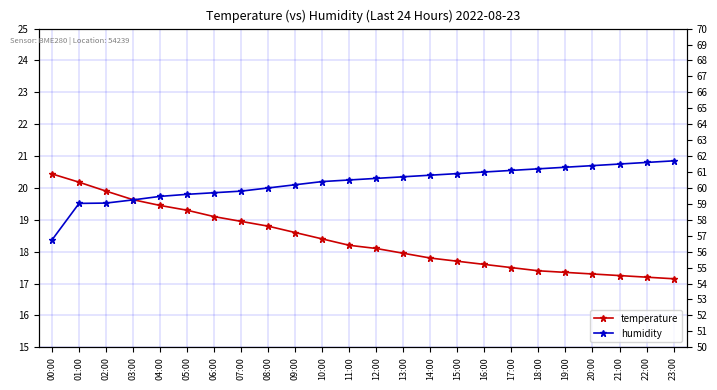

True or false: humidity and temperature intersect in this chart.

False